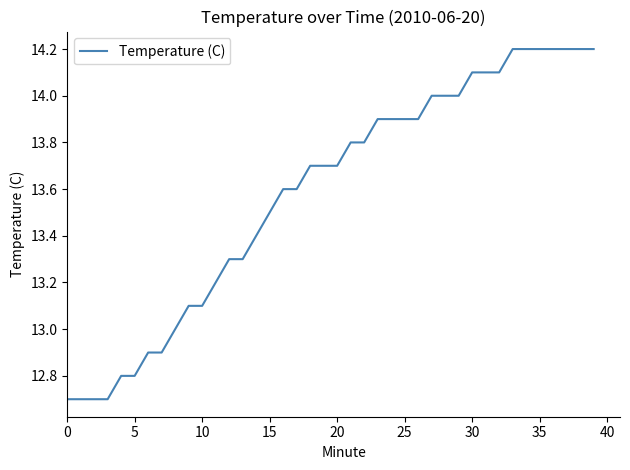

What is the minimum value shown in the chart?

12.7